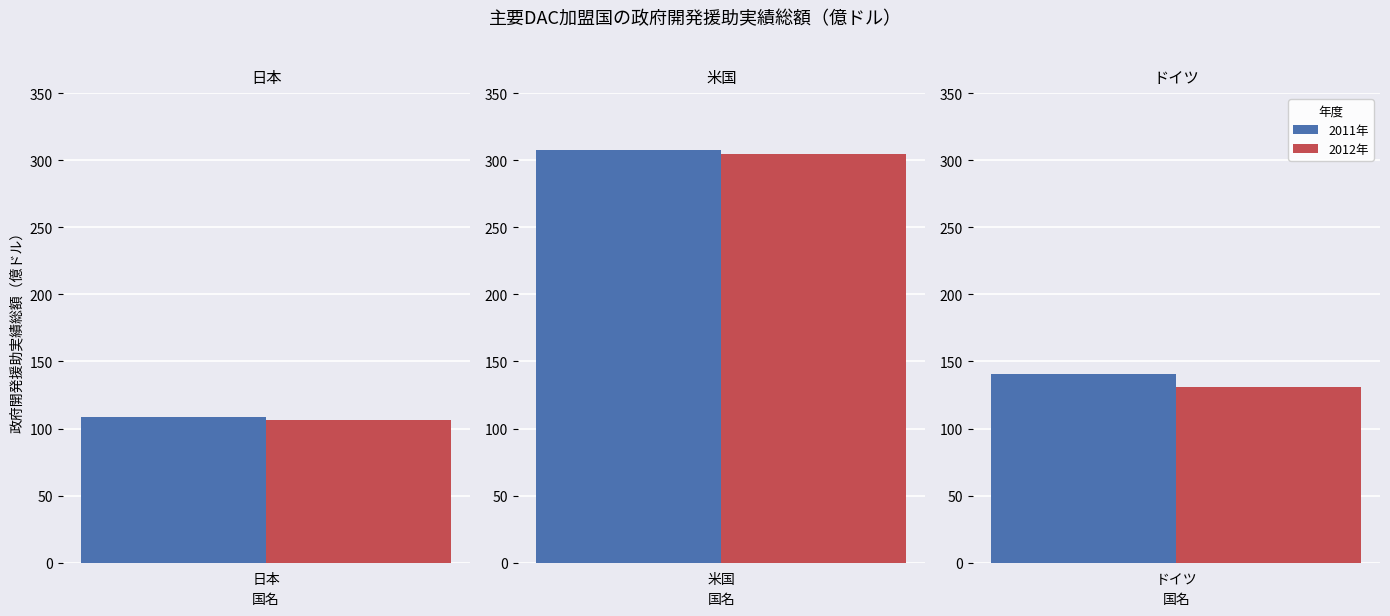

The ドイツ series shows 140.9 at 2011年. True or false?

True